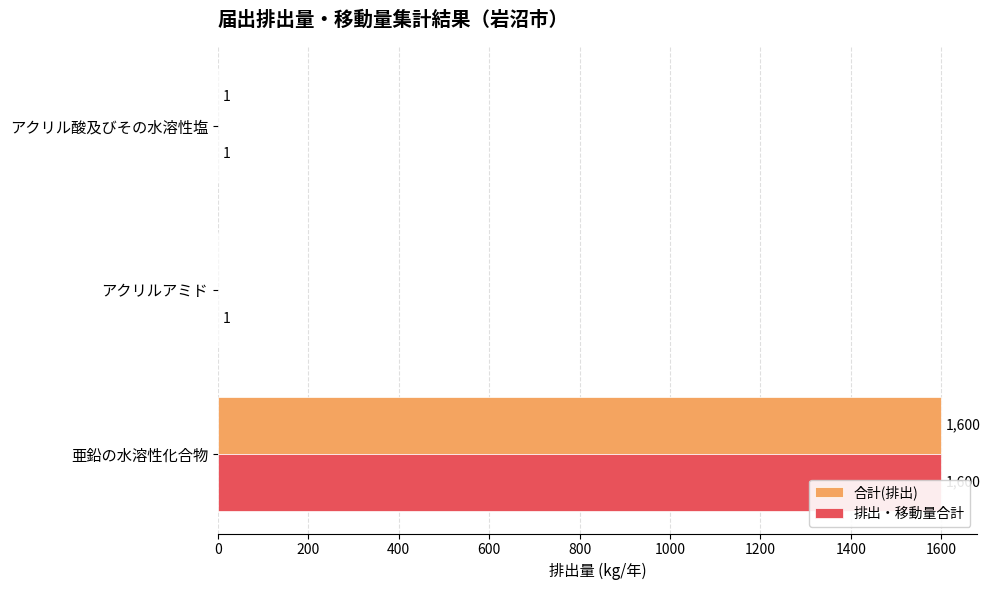

How many 排出・移動量合計 values are between 1 and 1600?

3